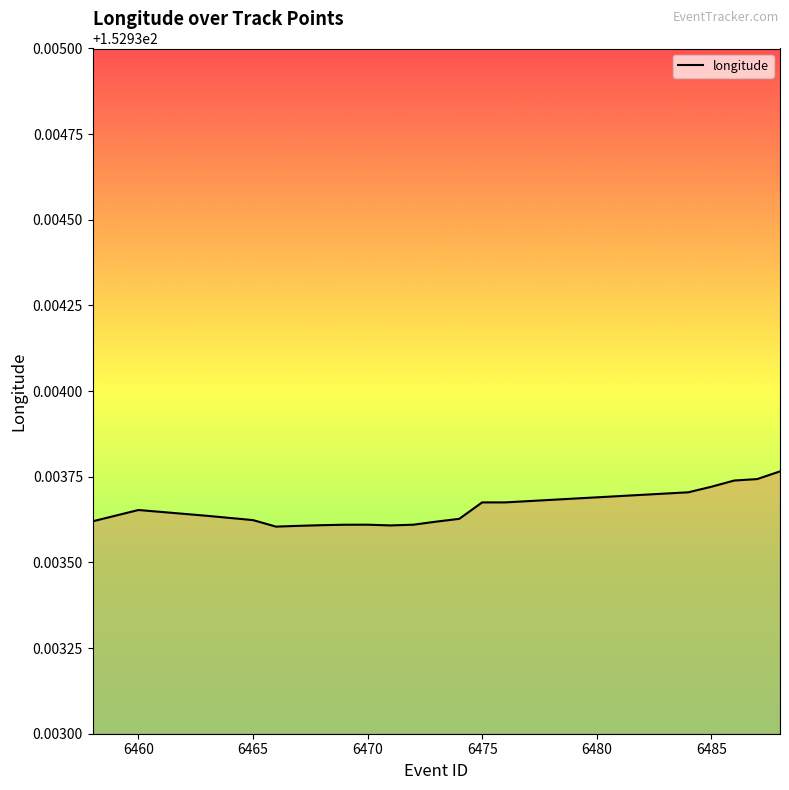

How many interior local valleys (lower than both neighbors) does the data have?

2